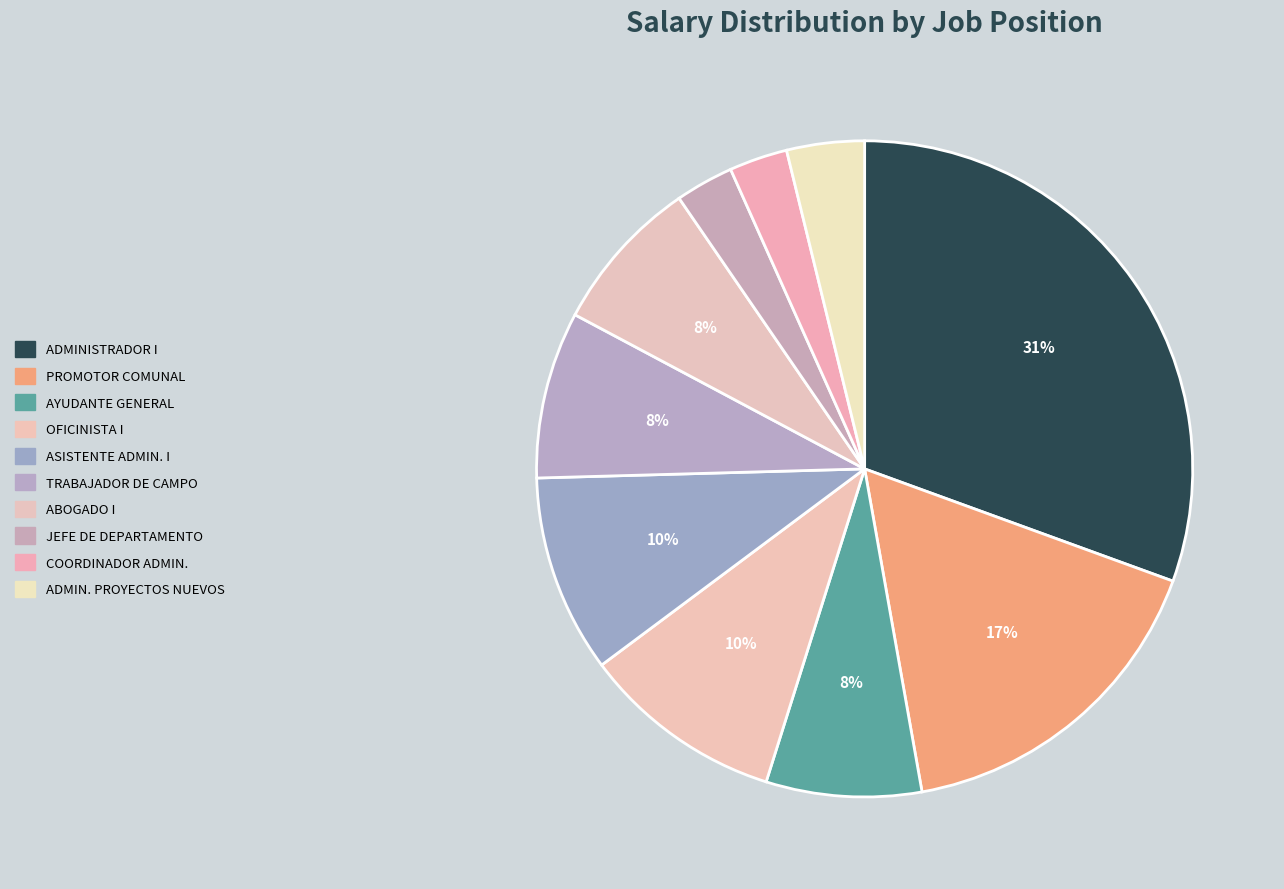

How many slices are in this pie chart?

10